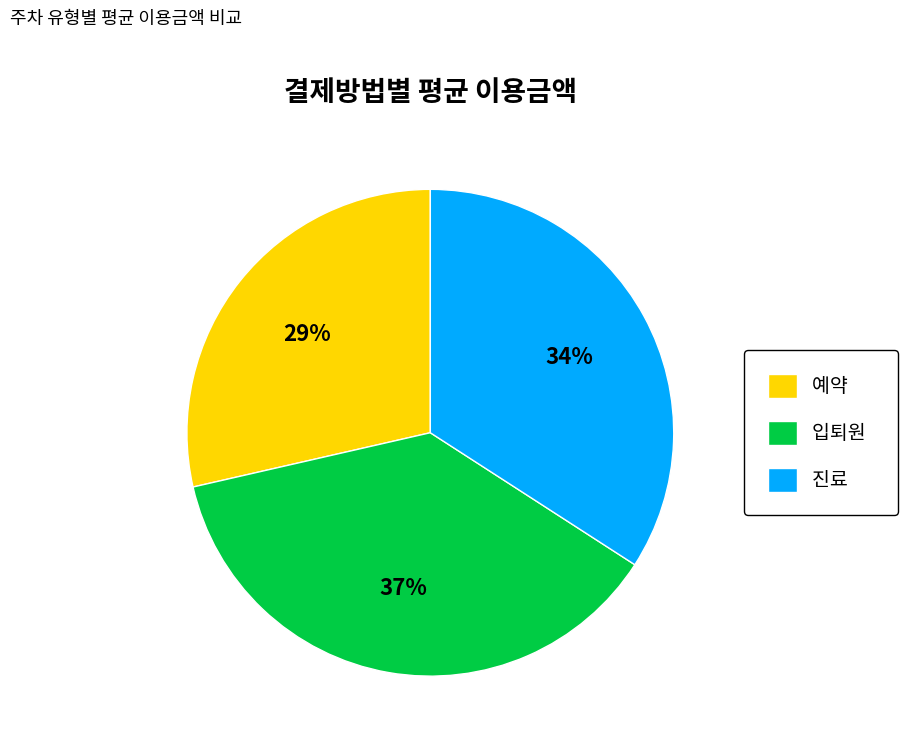

What percentage is the 진료 slice, to the nearest percent?

34%